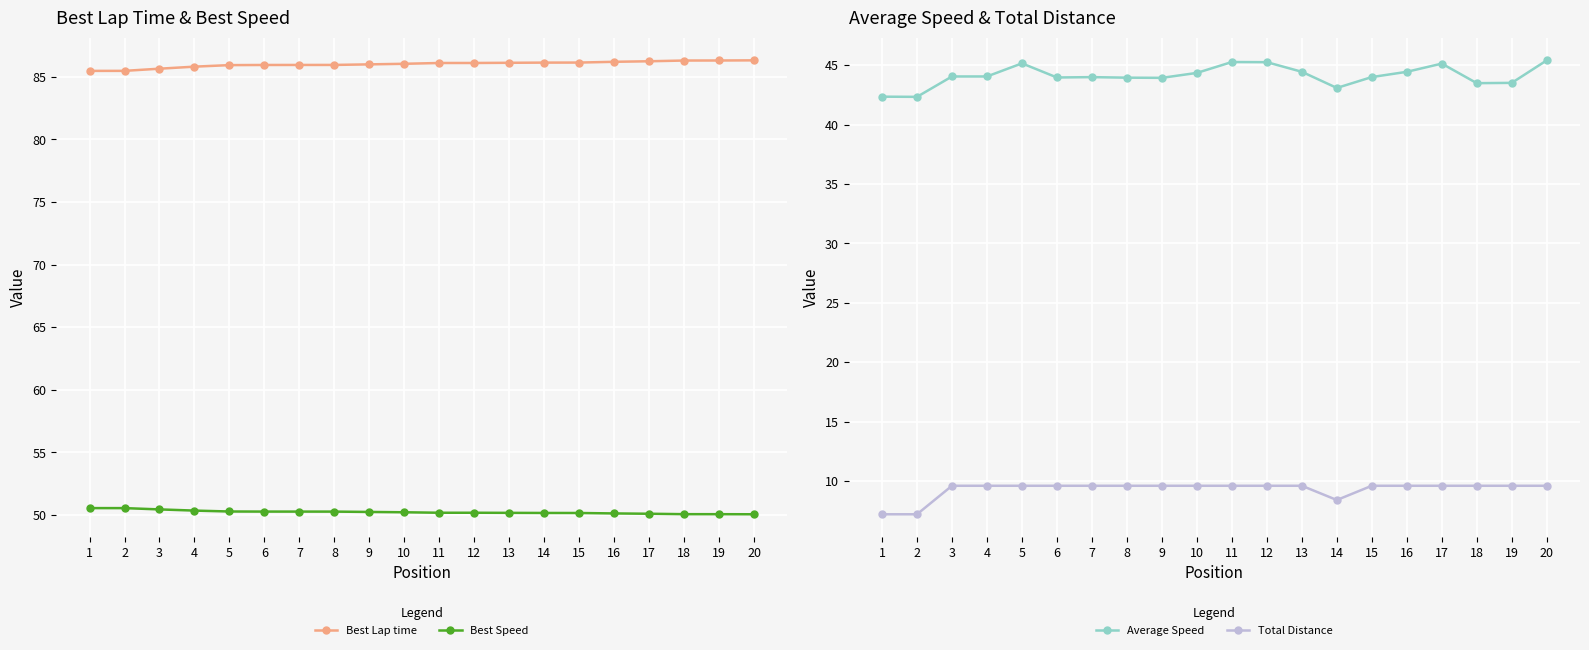

True or false: Best Lap time and Best Speed intersect in this chart.

False